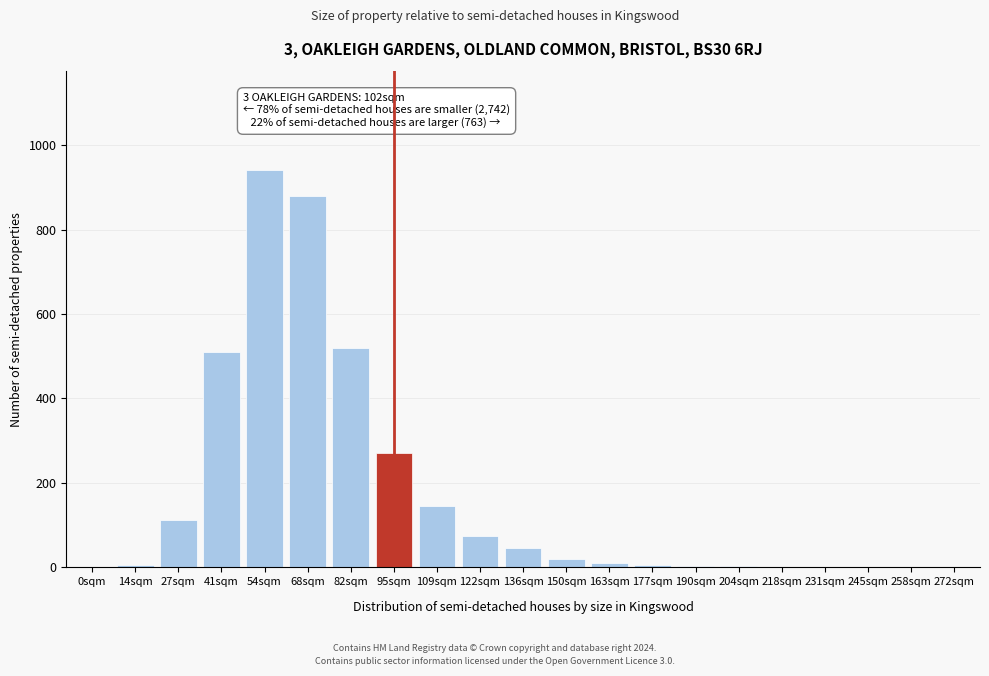

Where is the data nearest to the value 470?

41sqm